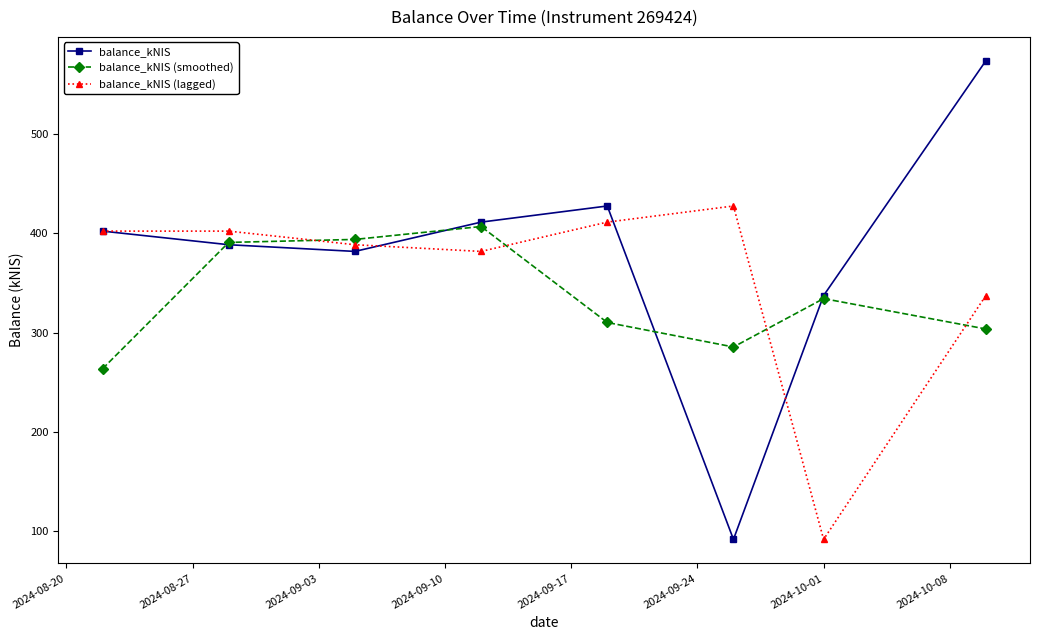

What is the difference between the maximum and minimum values in the balance_kNIS (lagged) series?

335.7